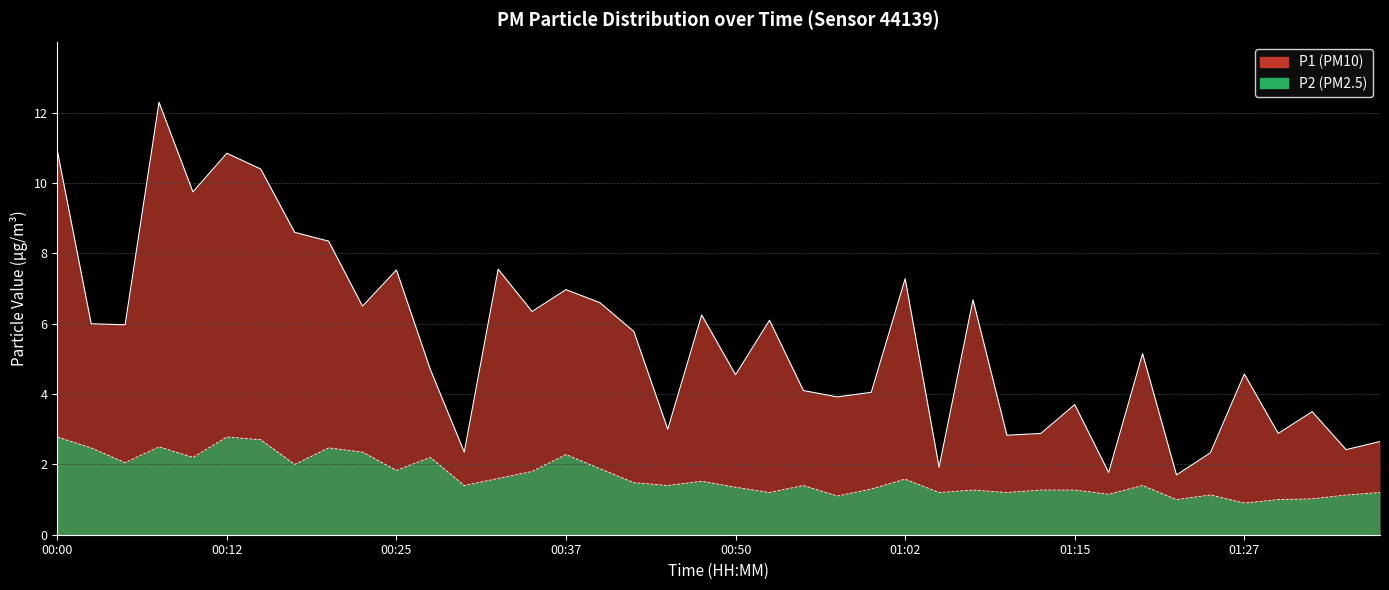

Rank the categories by P2 value from highest to lowest.

00:00, 00:12, 00:15, 00:07, 00:02, 00:20, 00:22, 00:37, 00:10, 00:27, 00:05, 00:17, 00:40, 00:25, 00:35, 00:32, 01:02, 00:47, 00:42, 00:30, 00:45, 00:55, 01:20, 00:50, 01:00, 01:07, 01:12, 01:15, 00:52, 01:05, 01:10, 01:37, 01:17, 01:25, 01:35, 00:57, 01:32, 01:22, 01:30, 01:27